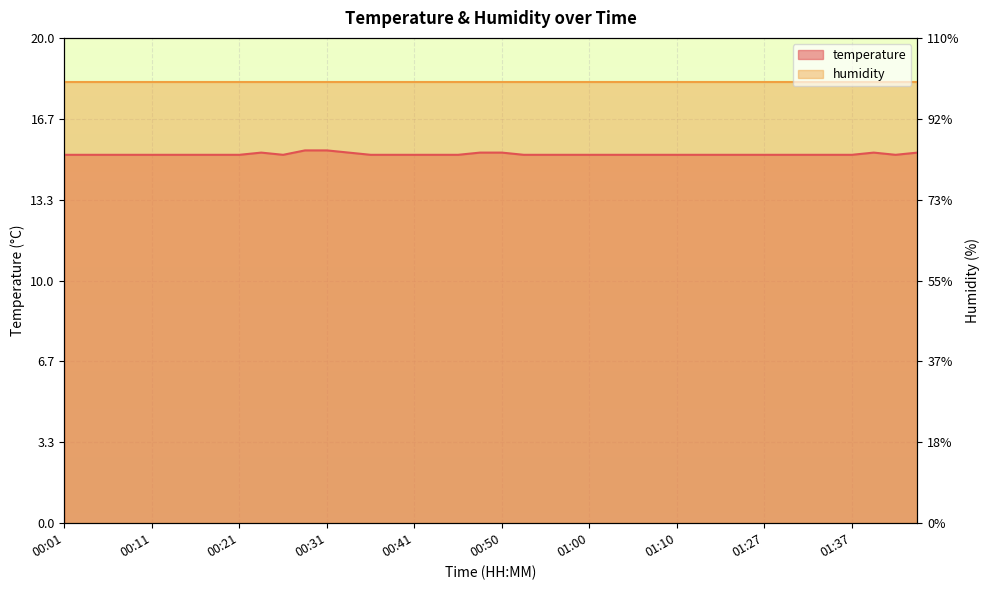

Where is the first local minimum?

00:26